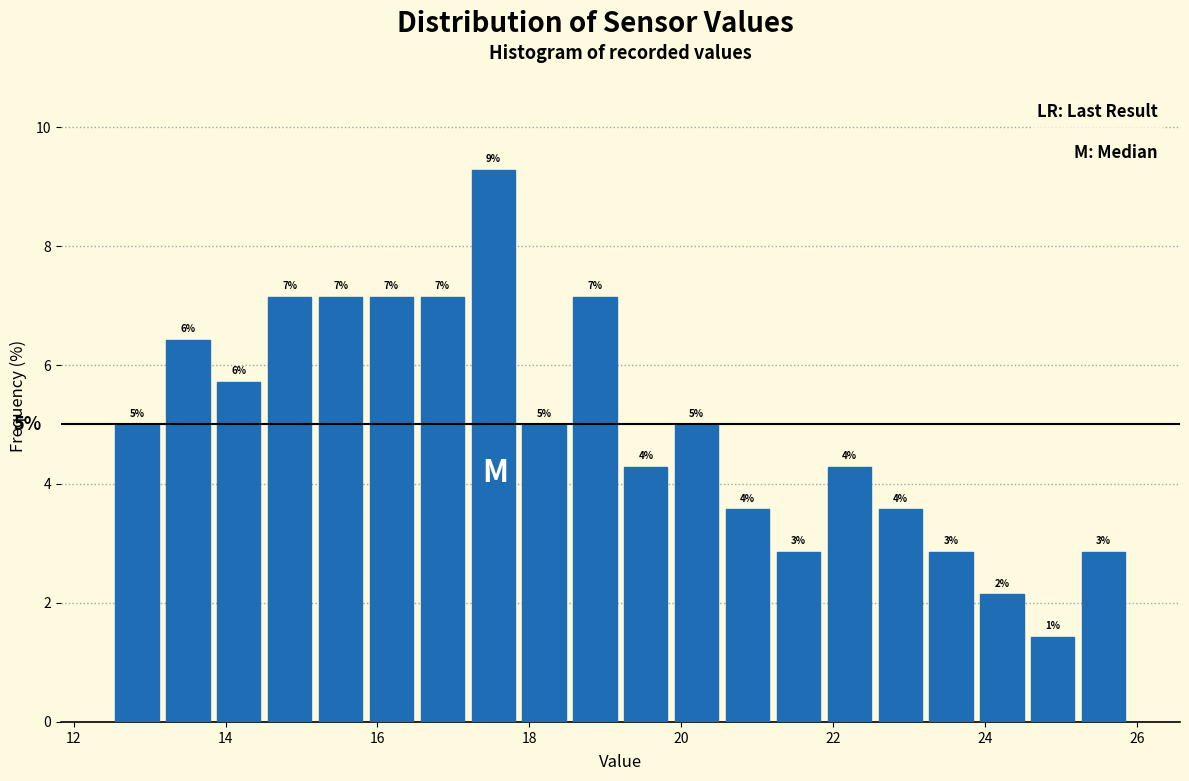

Around what value on the x-axis is the tallest bar? Give the approximate position of its centre, as read against the axis.

17.6